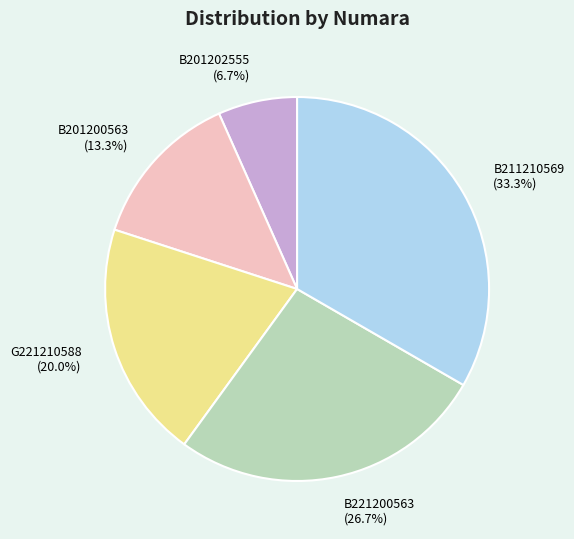

Rank the categories by value from highest to lowest.

B211210569, B221200563, G221210588, B201200563, B201202555